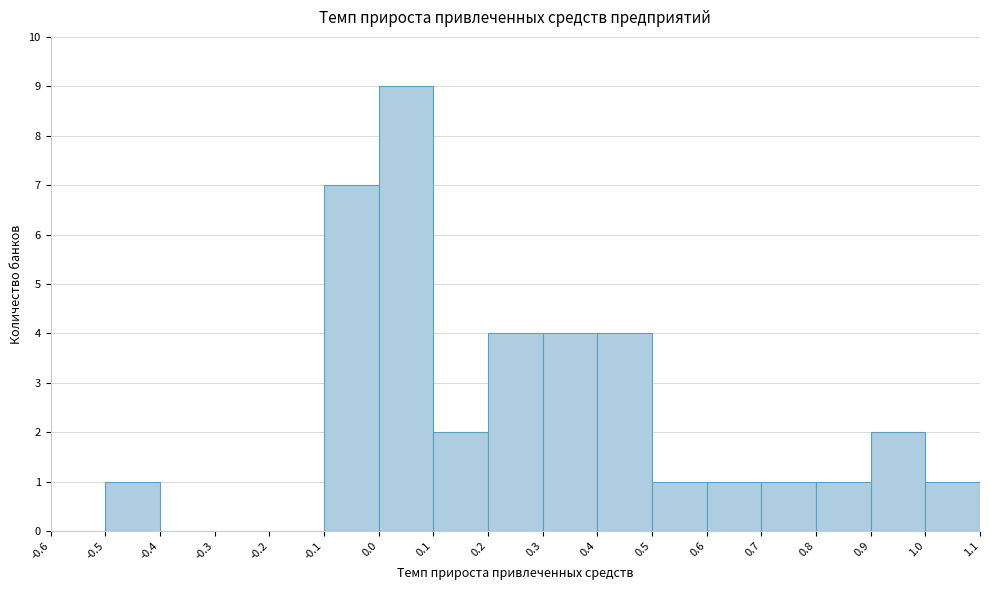

Reading left to right, list every bar in this chart as the range it spans on the x-axis followed by its height. The values are not printed on the chart, so give them approximately, as read against the axis.

-0.6 to -0.5: 0
-0.5 to -0.4: 1
-0.4 to -0.3: 0
-0.3 to -0.2: 0
-0.2 to -0.1: 0
-0.1 to 0.0: 7
0.0 to 0.1: 9
0.1 to 0.2: 2
0.2 to 0.3: 4
0.3 to 0.4: 4
0.4 to 0.5: 4
0.5 to 0.6: 1
0.6 to 0.7: 1
0.7 to 0.8: 1
0.8 to 0.9: 1
0.9 to 1.0: 2
1.0 to 1.1: 1